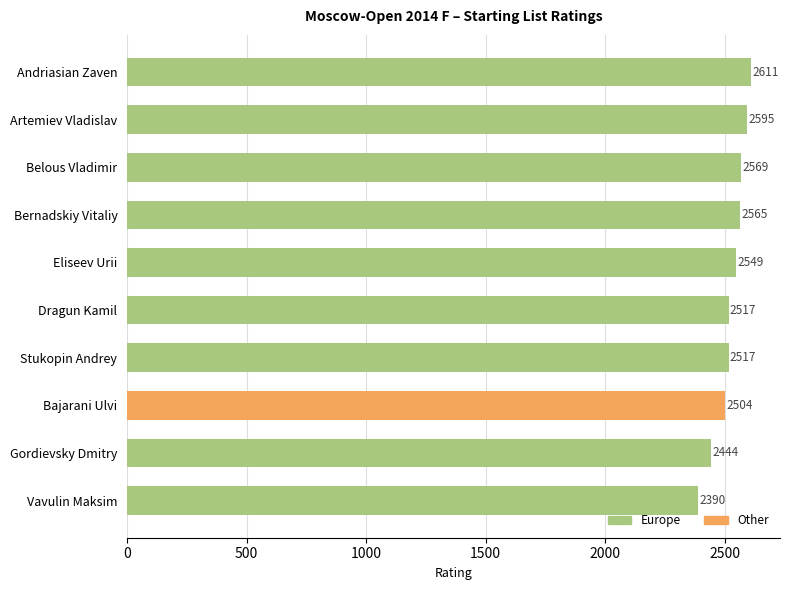

At which label is the value closest to 2500?

Bajarani Ulvi